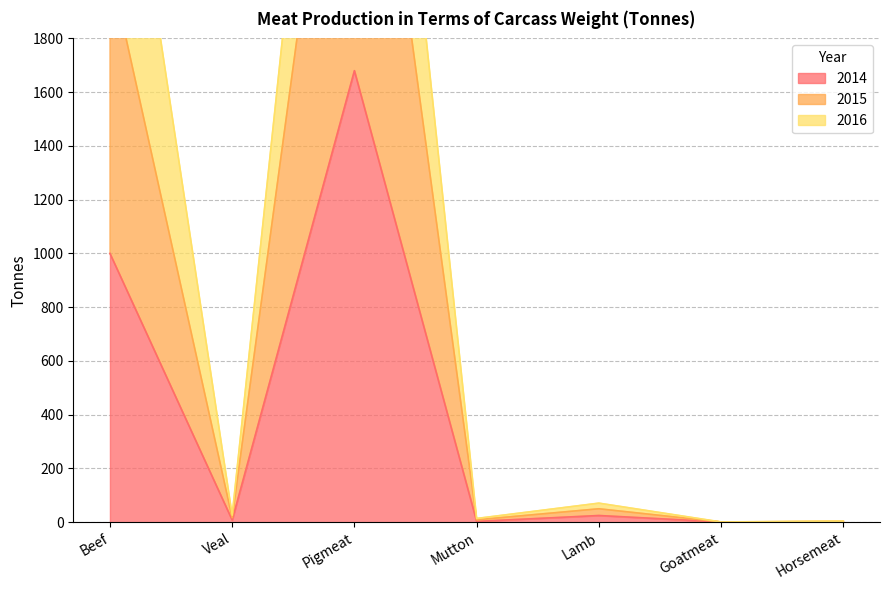

At which label is 2014 closest to 840?

Beef